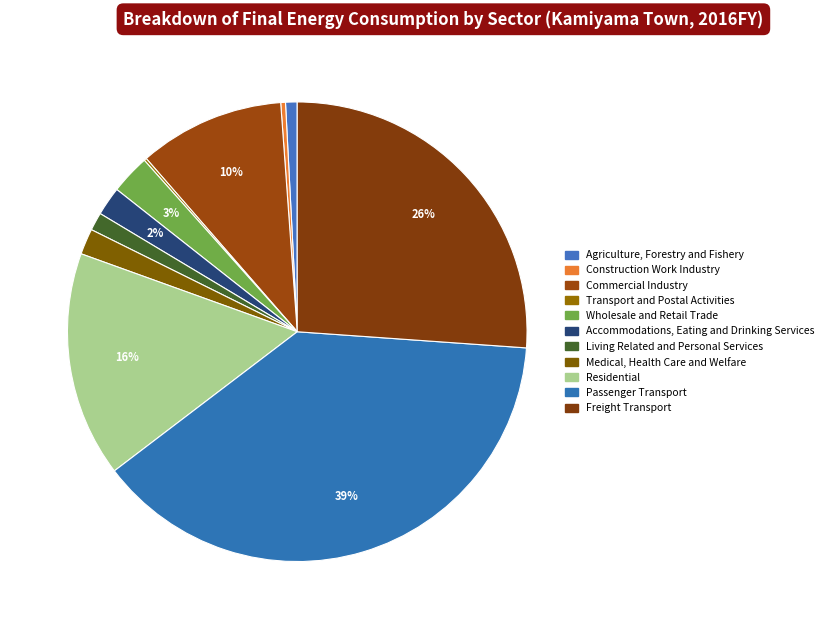

Which slice is the smallest?

Transport and Postal Activities